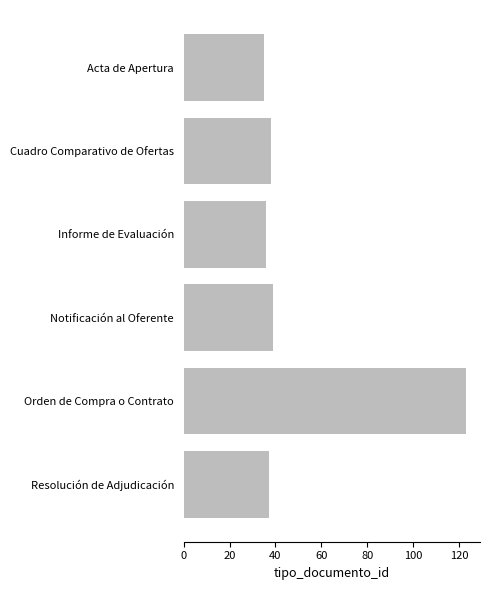

Reading bottom to top, list all the values displayed in this chart.

Resolución de Adjudicación=37	Orden de Compra o Contrato=123	Notificación al Oferente=39	Informe de Evaluación=36	Cuadro Comparativo de Ofertas=38	Acta de Apertura=35